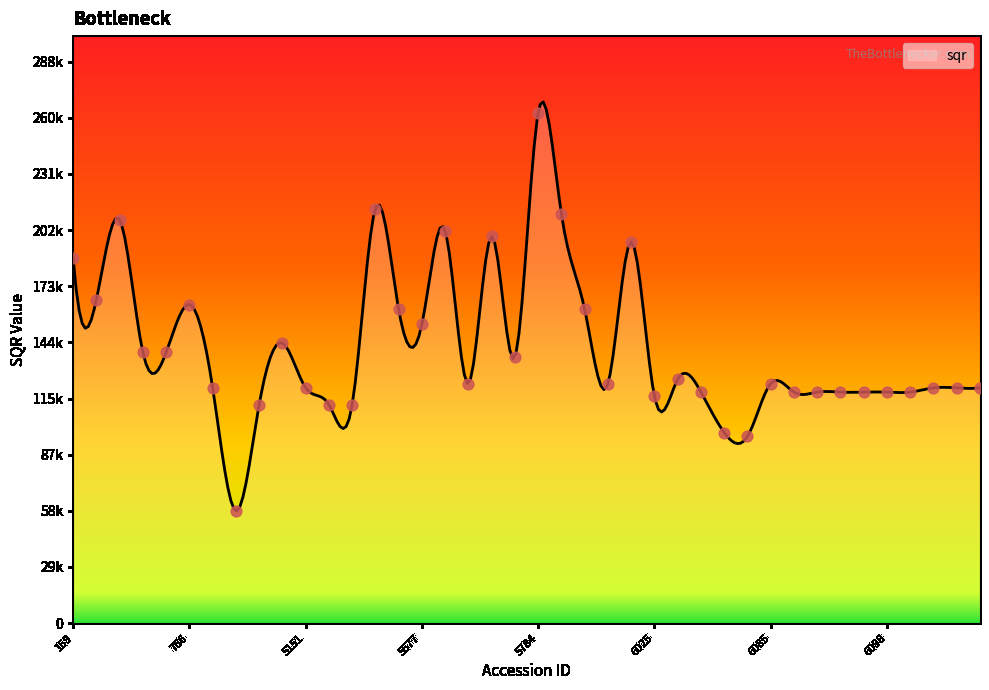

What is the change in value from 5779 to 6090?

-1807.0